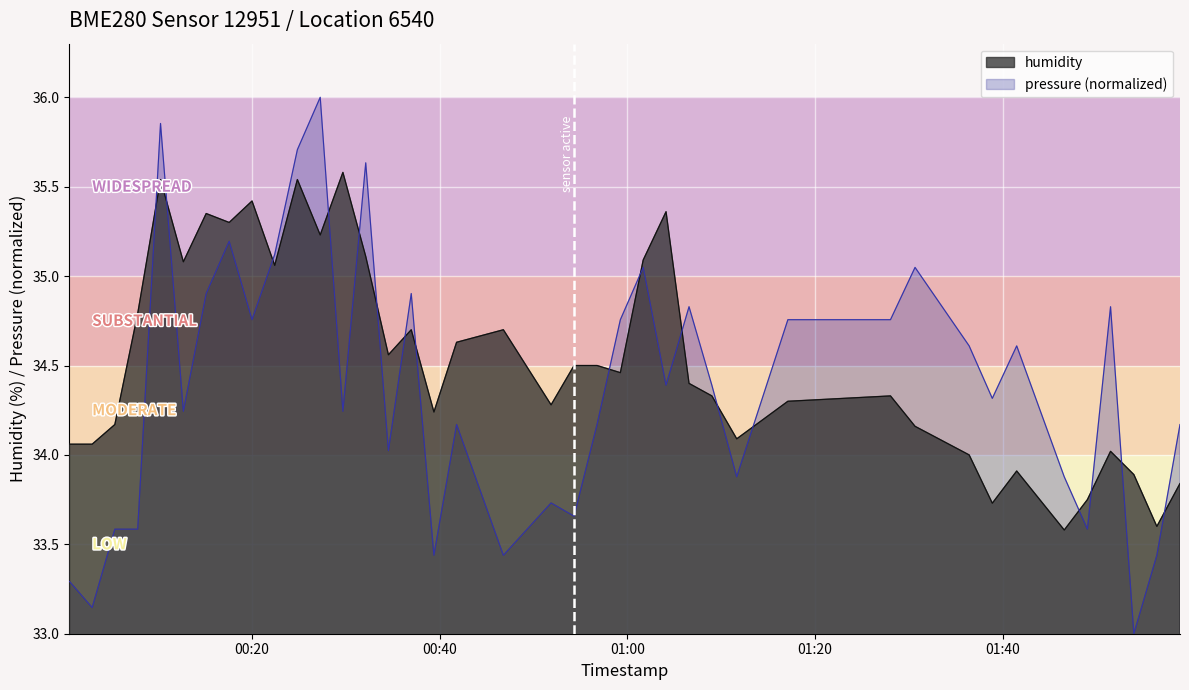

Count the number of categories in the chart.

40